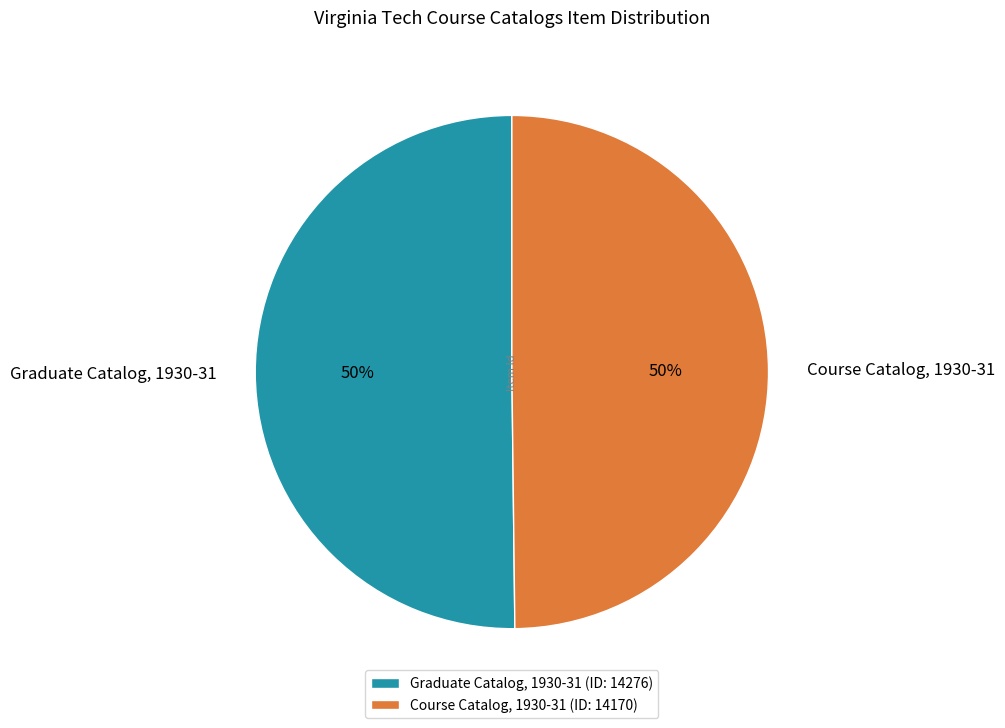

To the nearest percent, what is the combined percentage of Course Catalog, 1930-31 and Graduate Catalog, 1930-31?

100%